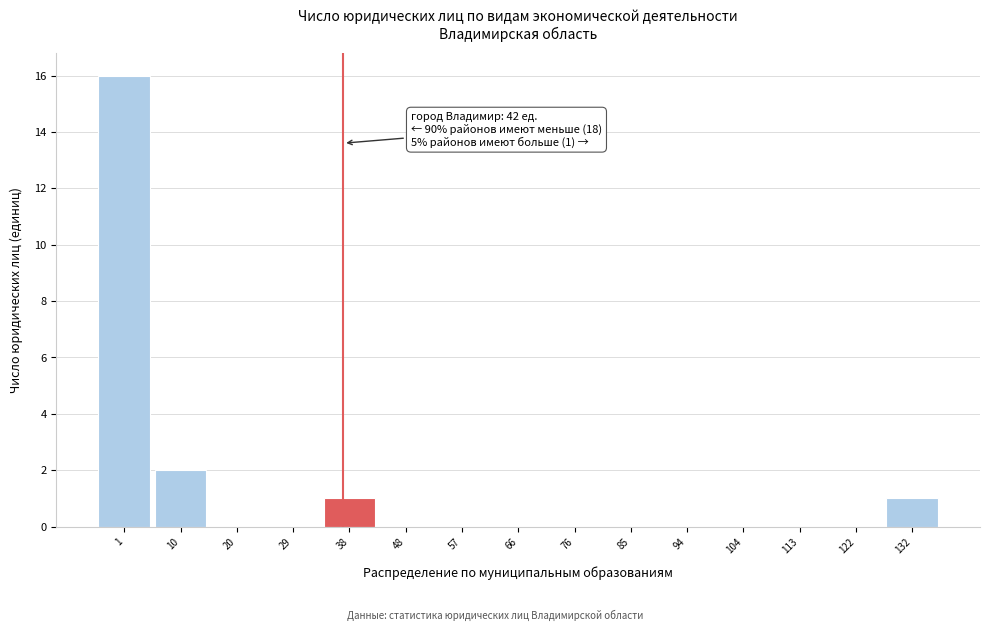

Reading left to right, extract all data points from this chart.

1=16	10=2	20=0	29=0	38=1	48=0	57=0	66=0	76=0	85=0	94=0	104=0	113=0	122=0	132=1